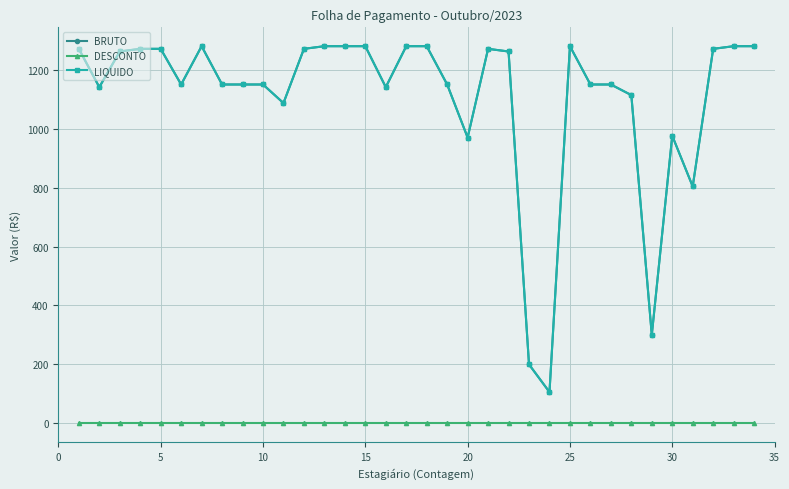

At how many categories does at least one series exceed 663?

31